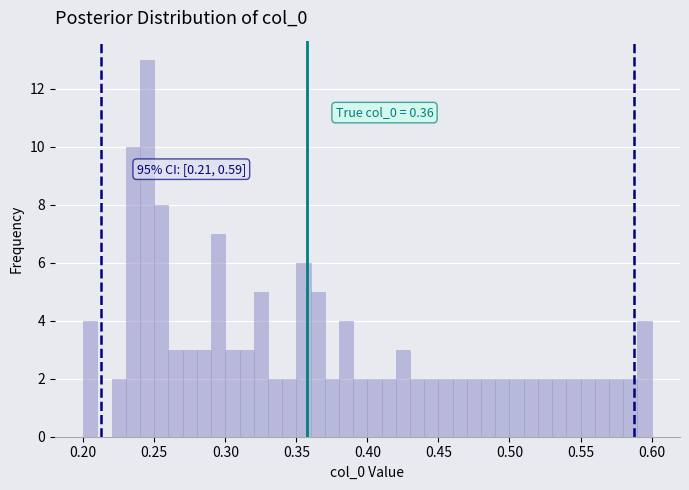

Read against the x-axis, roughly where is the centre of the tallest bar?

0.245